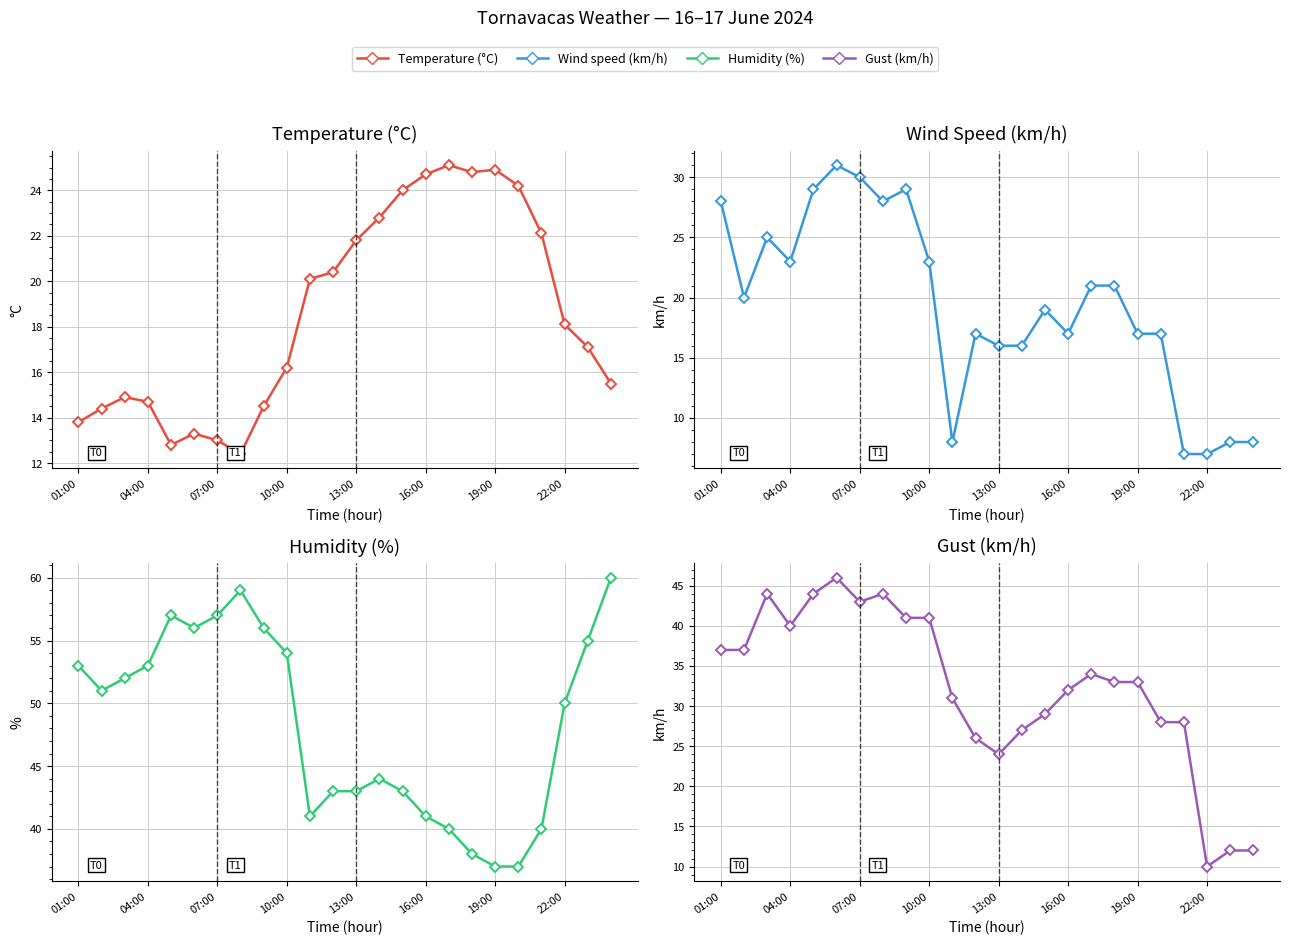

Reading left to right, extract all data points from this chart.

Temperature (°C): 13.8	14.4	14.9	14.7	12.8	13.3	13.0	12.4	14.5	16.2	20.1	20.4	21.8	22.8	24.0	24.7	25.1	24.8	24.9	24.2	22.1	18.1	17.1	15.5
Wind speed (km/h): 28.0	20.0	25.0	23.0	29.0	31.0	30.0	28.0	29.0	23.0	8.0	17.0	16.0	16.0	19.0	17.0	21.0	21.0	17.0	17.0	7.0	7.0	8.0	8.0
Humidity (%): 53.0	51.0	52.0	53.0	57.0	56.0	57.0	59.0	56.0	54.0	41.0	43.0	43.0	44.0	43.0	41.0	40.0	38.0	37.0	37.0	40.0	50.0	55.0	60.0
Gust (km/h): 37.0	37.0	44.0	40.0	44.0	46.0	43.0	44.0	41.0	41.0	31.0	26.0	24.0	27.0	29.0	32.0	34.0	33.0	33.0	28.0	28.0	10.0	12.0	12.0